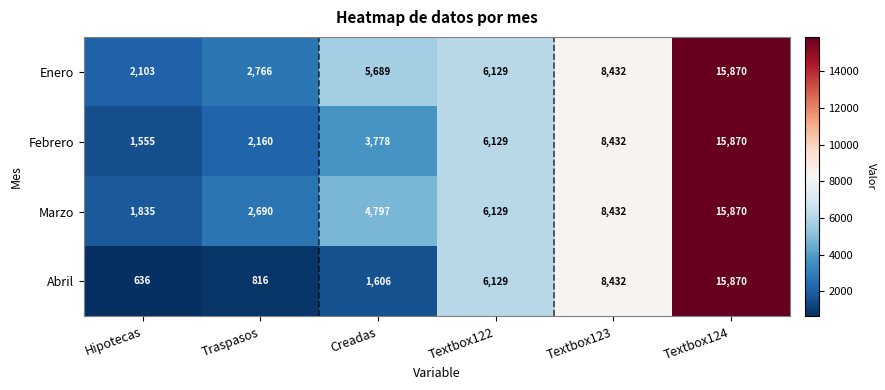

Which category has the lowest value across all series?

Hipotecas